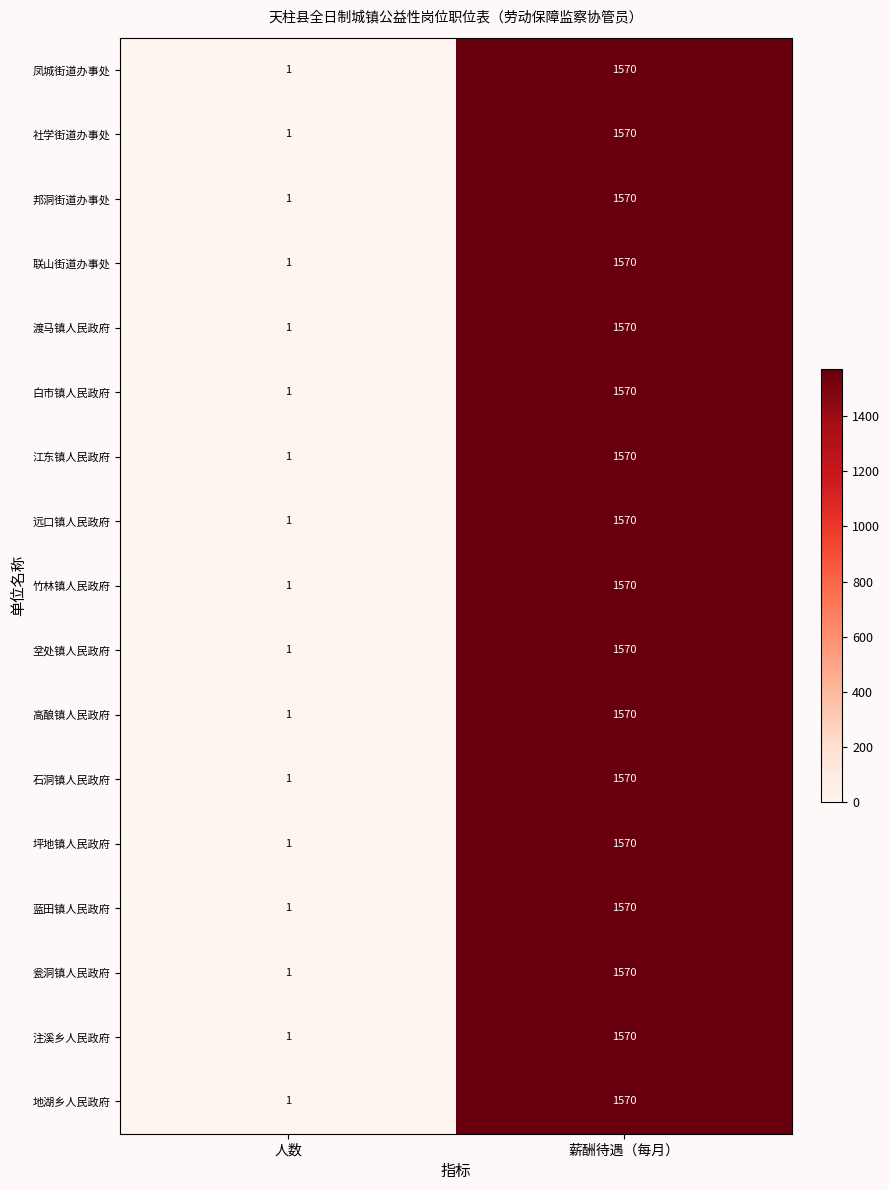

Is it true that 竹林镇人民政府 equals 1 at 人数?

True